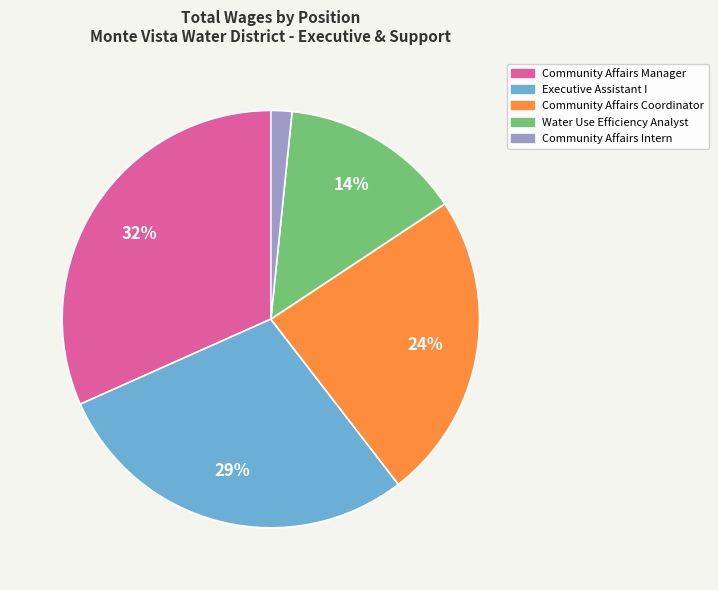

To the nearest percent, what portion does Community Affairs Intern represent?

2%